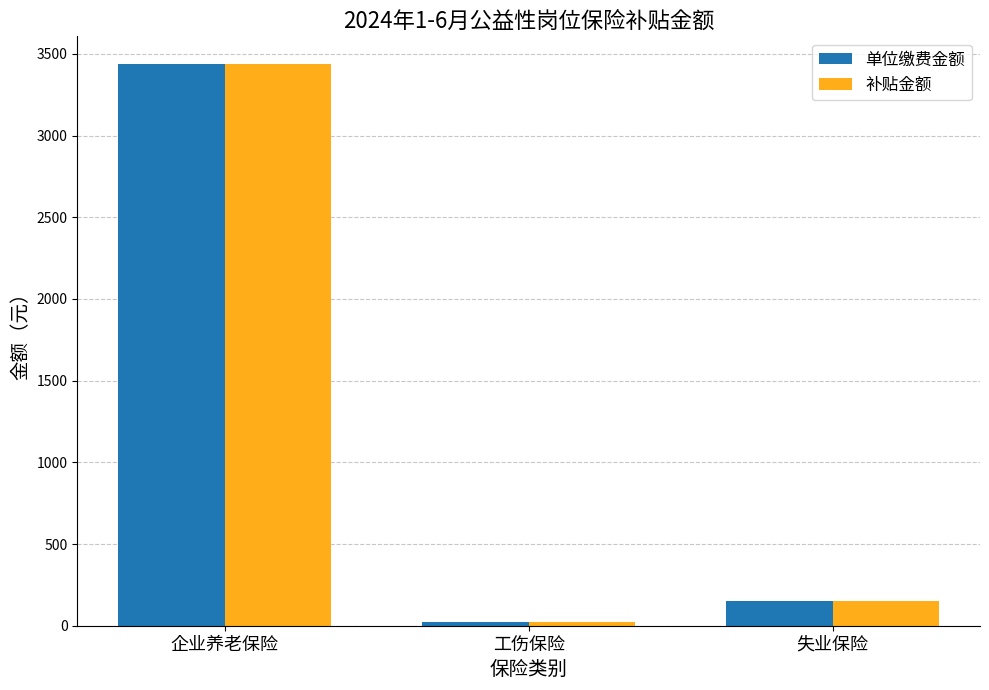

Which category has the lowest value in the 单位缴费金额 series?

工伤保险